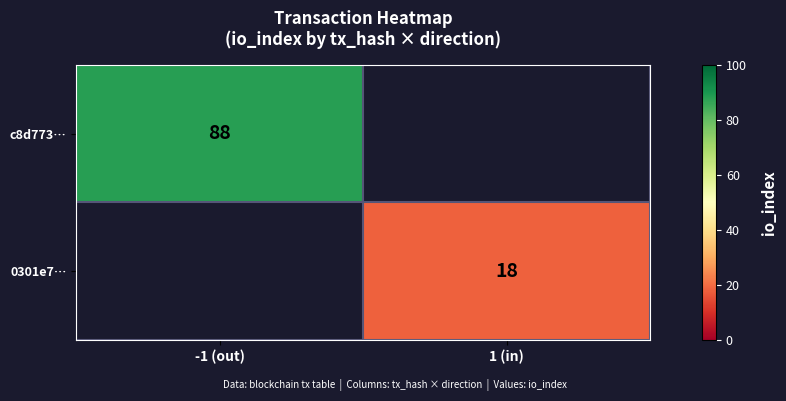

What is the greatest value displayed?

88.0